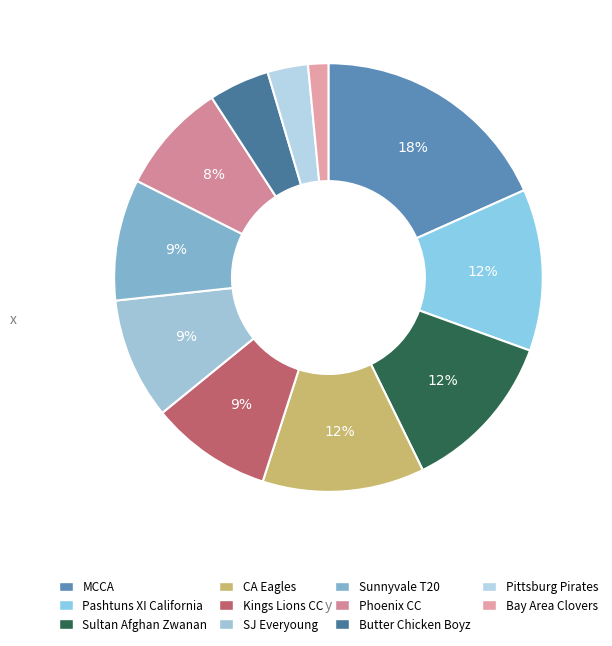

Which slice is the largest?

MCCA